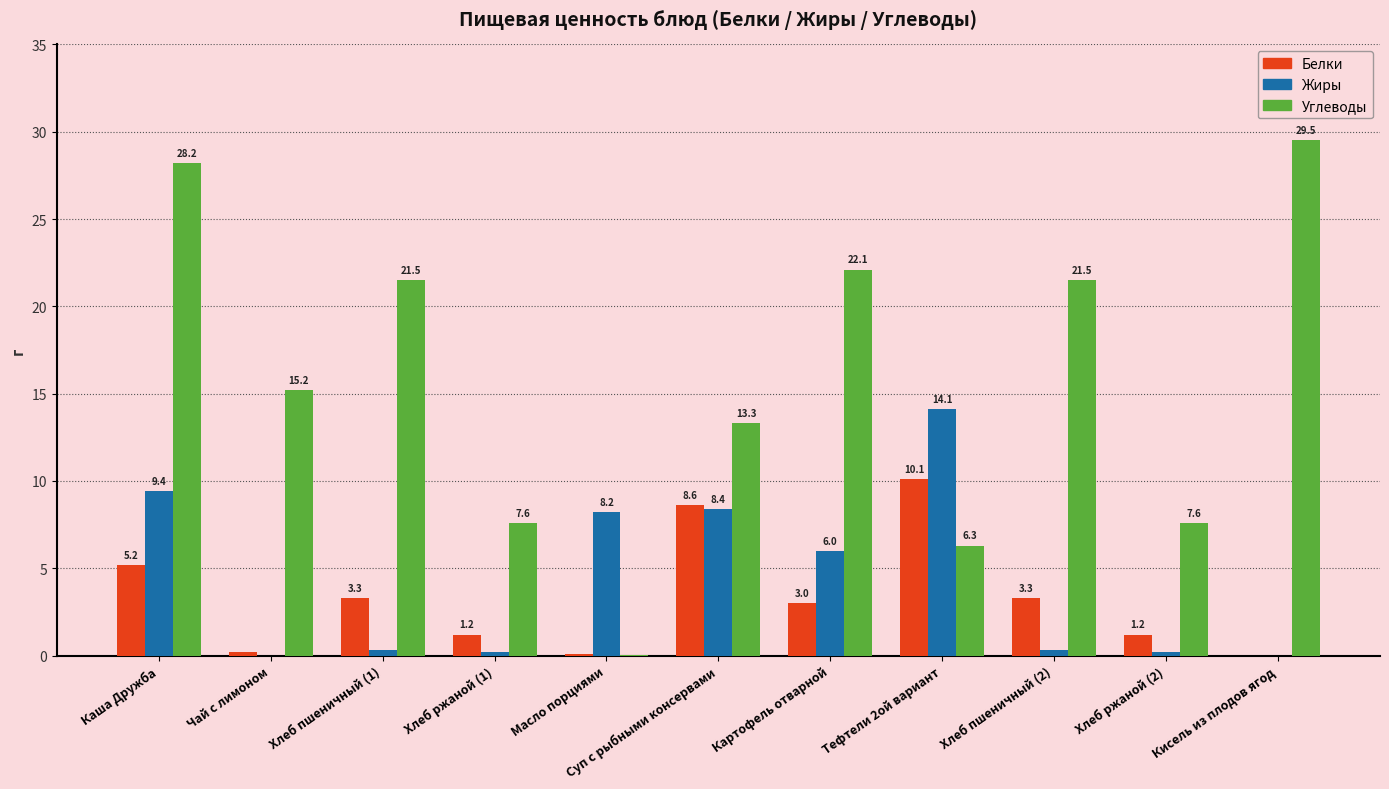

What is the highest value of the Жиры series?

14.1